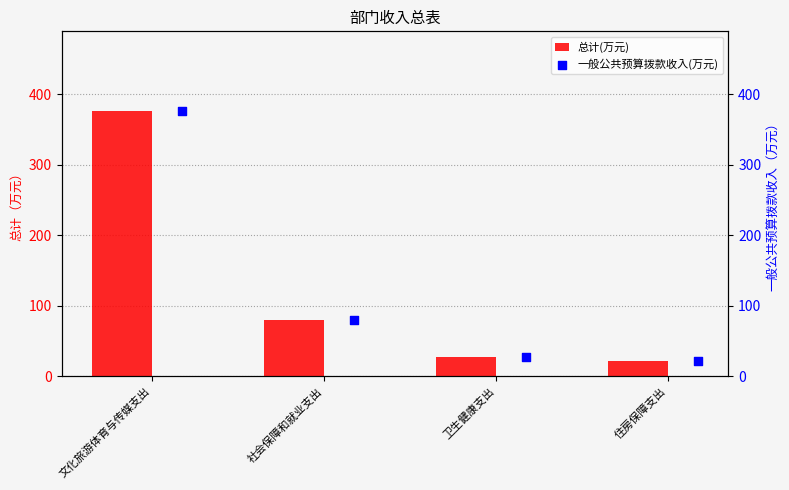

Which series has the widest spread of Y values?

总计(万元)